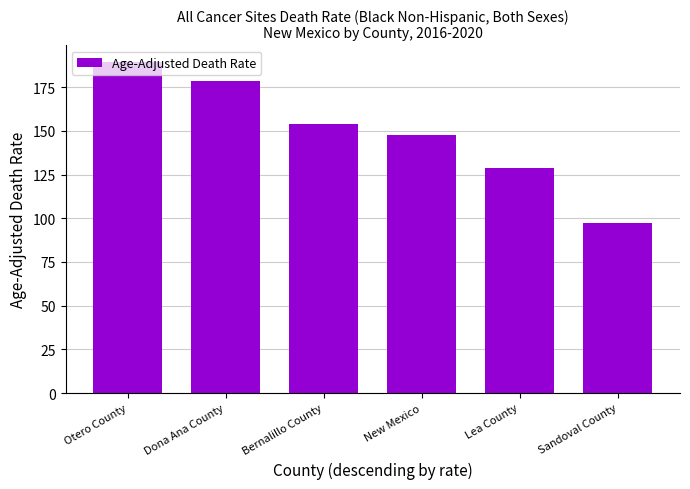

What position from the left is Dona Ana County?

2